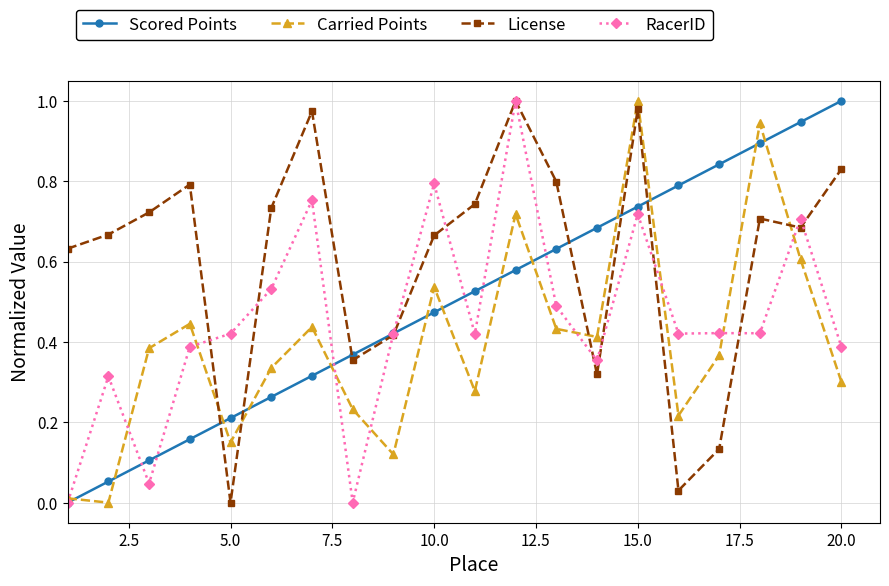

List the series in order of their overall mean, lowest first.

Carried Points, RacerID, Scored Points, License